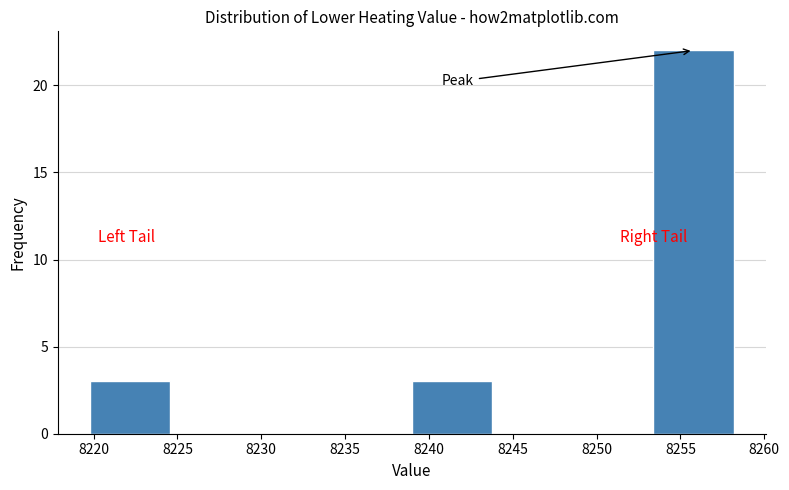

Over which range of the x-axis is the bar tallest?

8253.5 to 8258.0